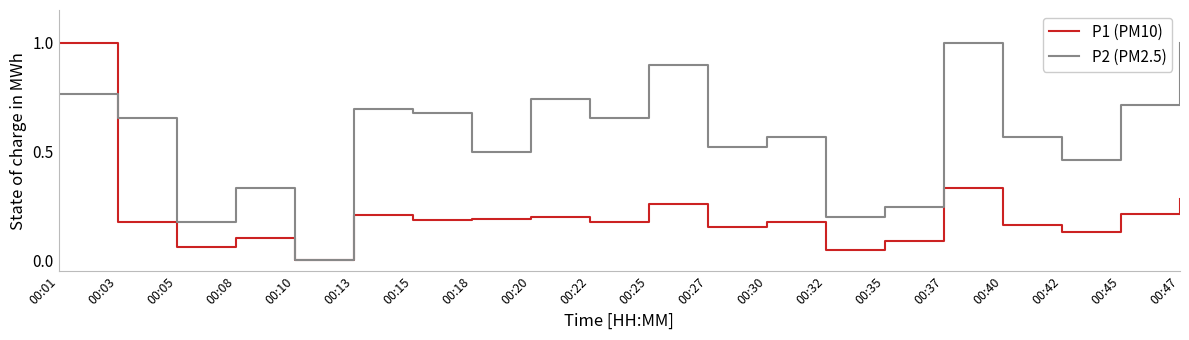

Is this an area chart (filled region under the line)?

No